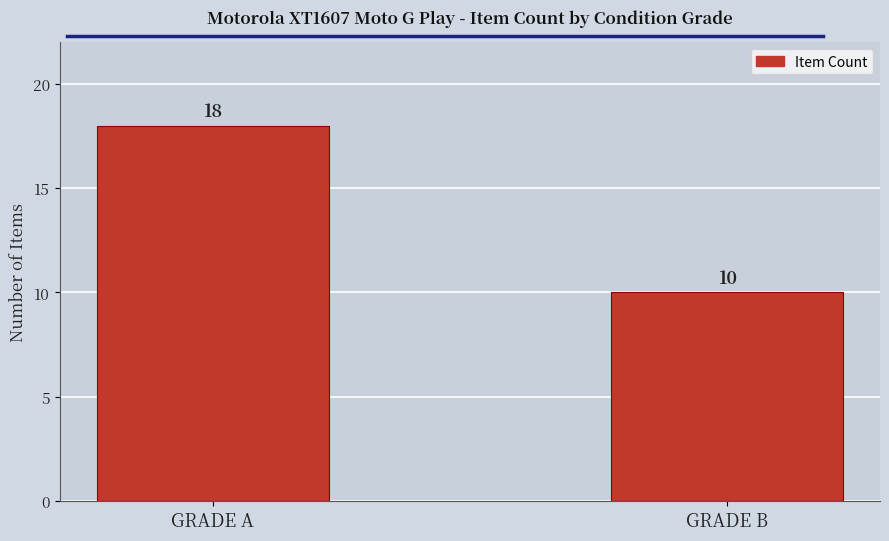

Count the values in the range 10 to 18.

2